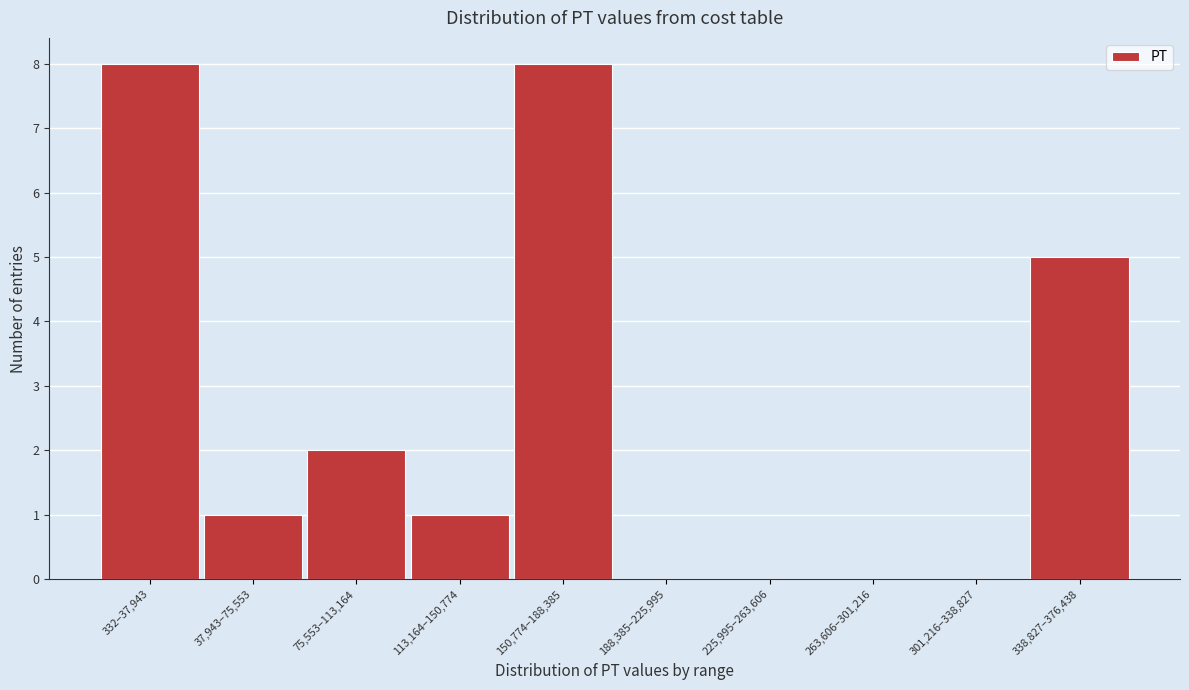

The value at 37,943–75,553 is 1. True or false?

True